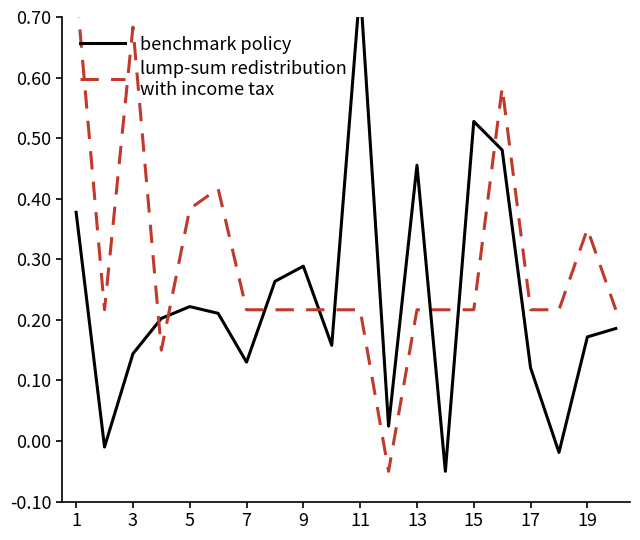

How many intersections are there between lump-sum redistribution
with income tax and benchmark policy?

8